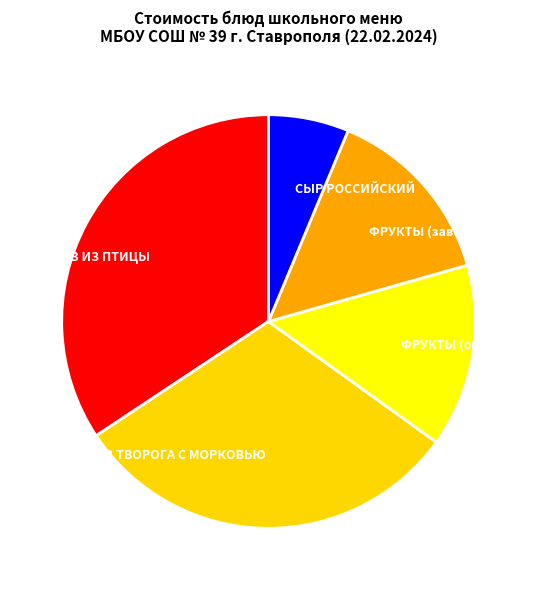

How many slices are in this pie chart?

5